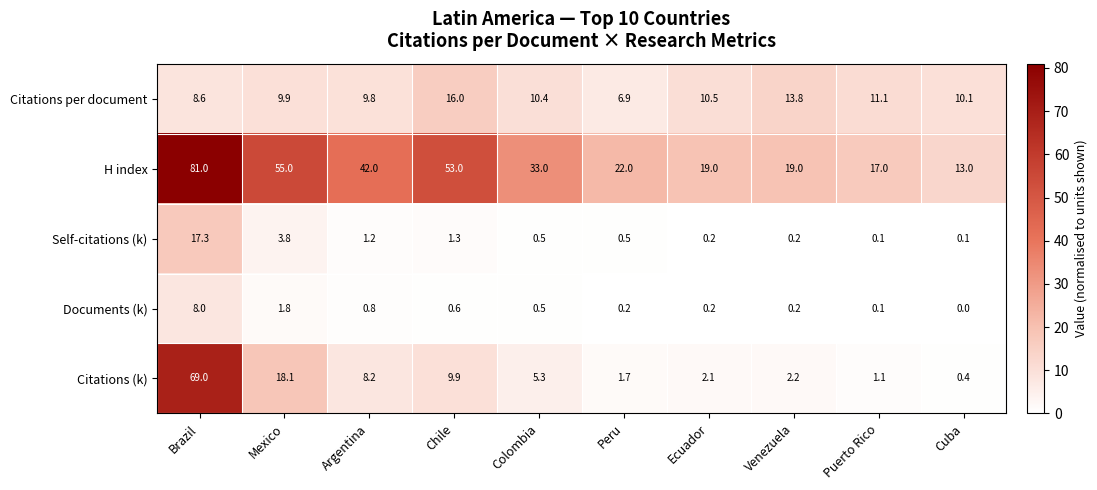

What is the maximum value for Citations (k)?

69.0